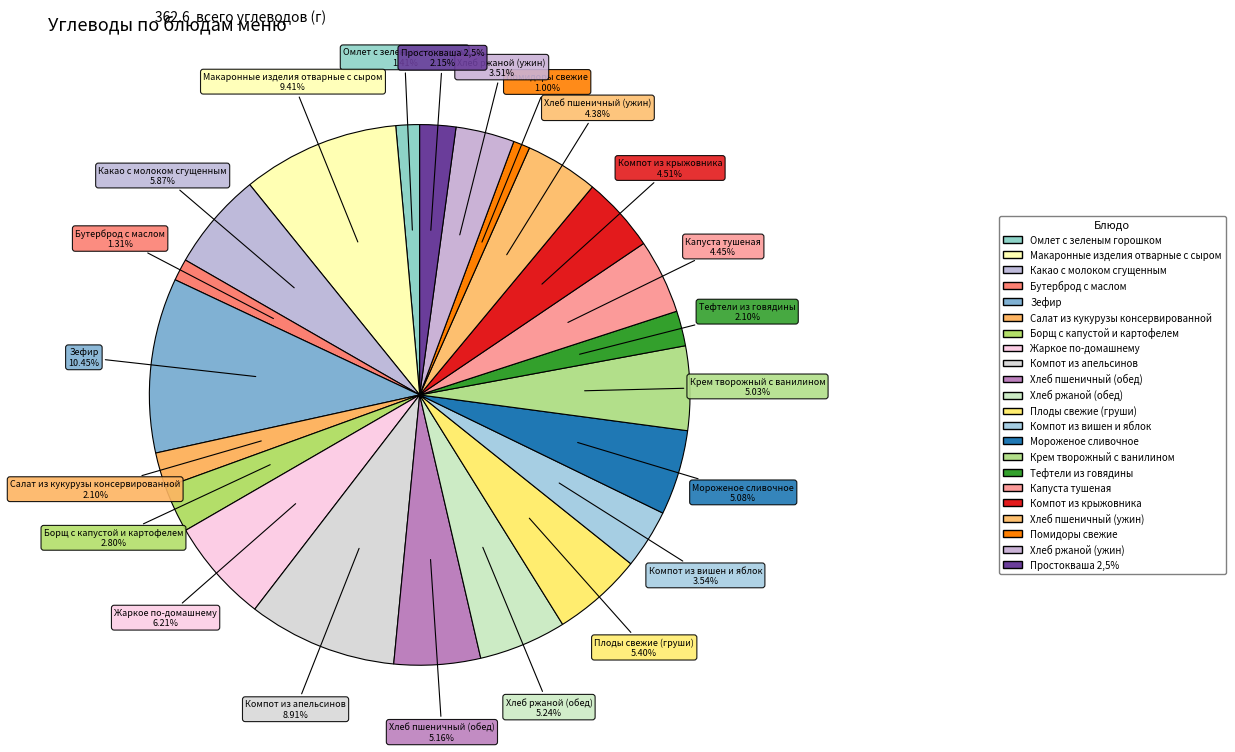

To the nearest percent, what percentage of the pie is Компот из крыжовника?

5%